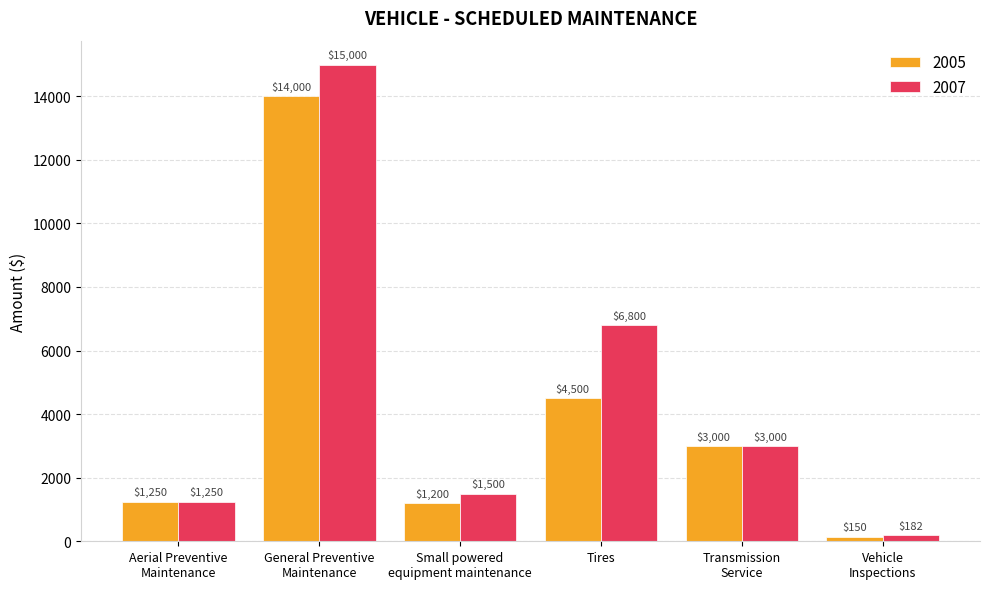

Which category has the highest value across all series?

General Preventive
Maintenance